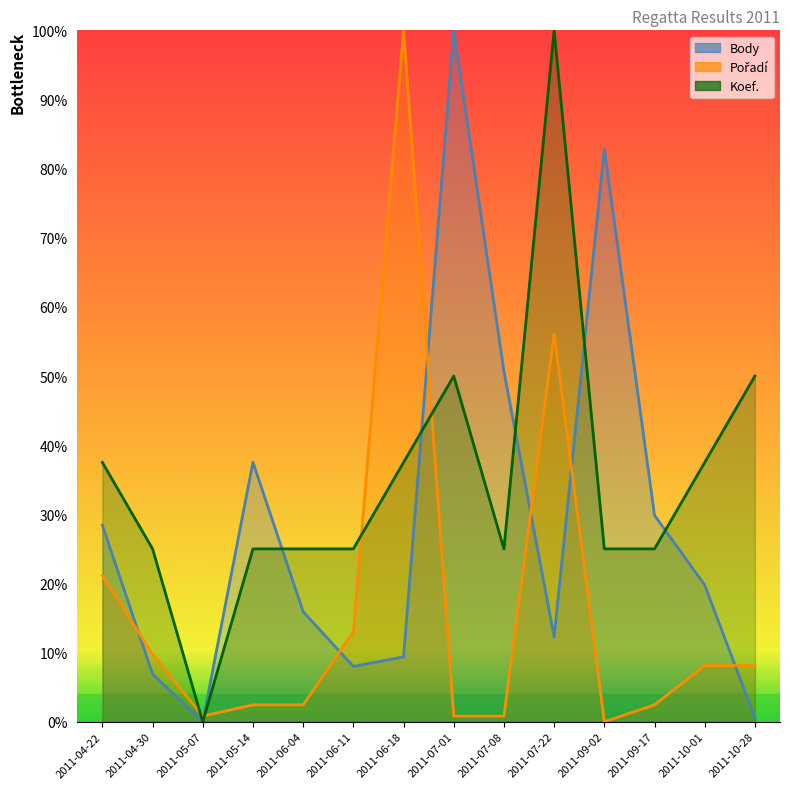

How many positive values does the Body series have?

13